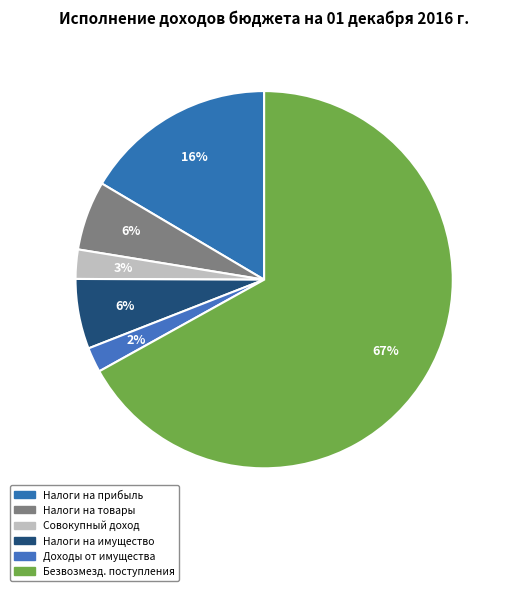

How many segments does this pie chart have?

6